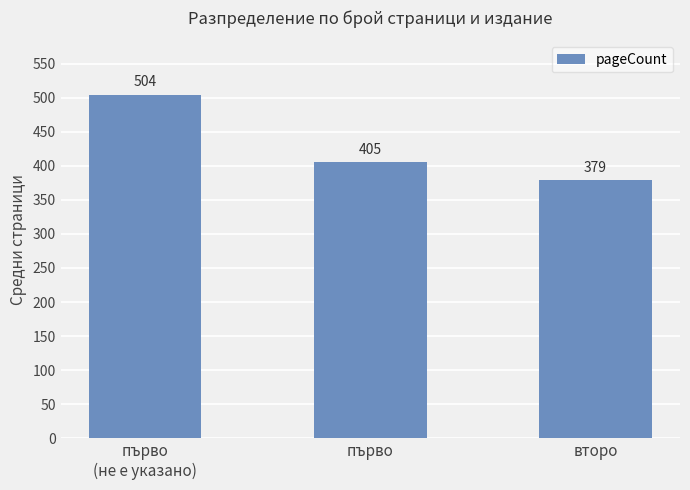

How many values are below 405?

1